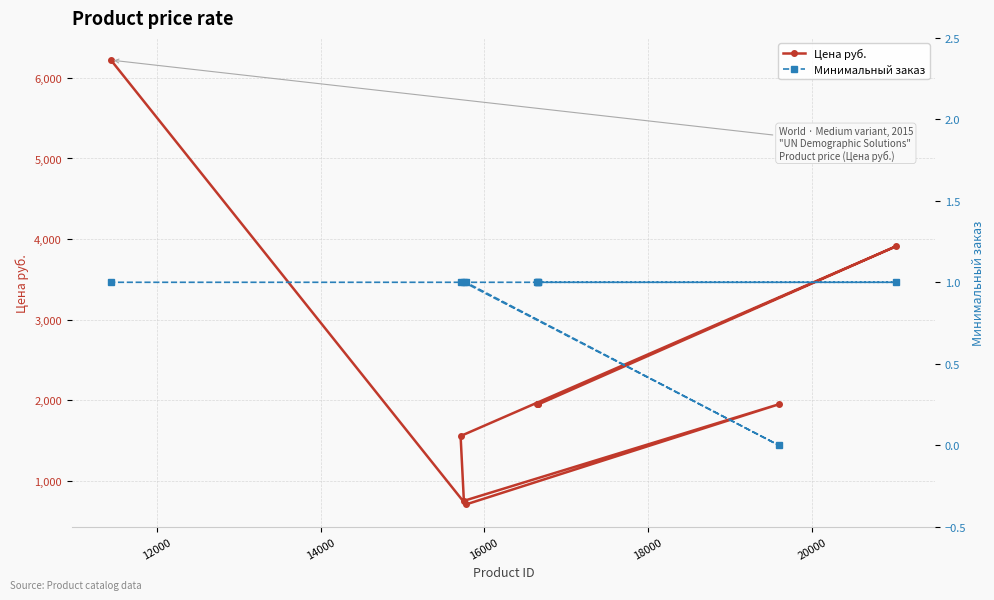

At how many categories does at least one series exceed 4844?

1